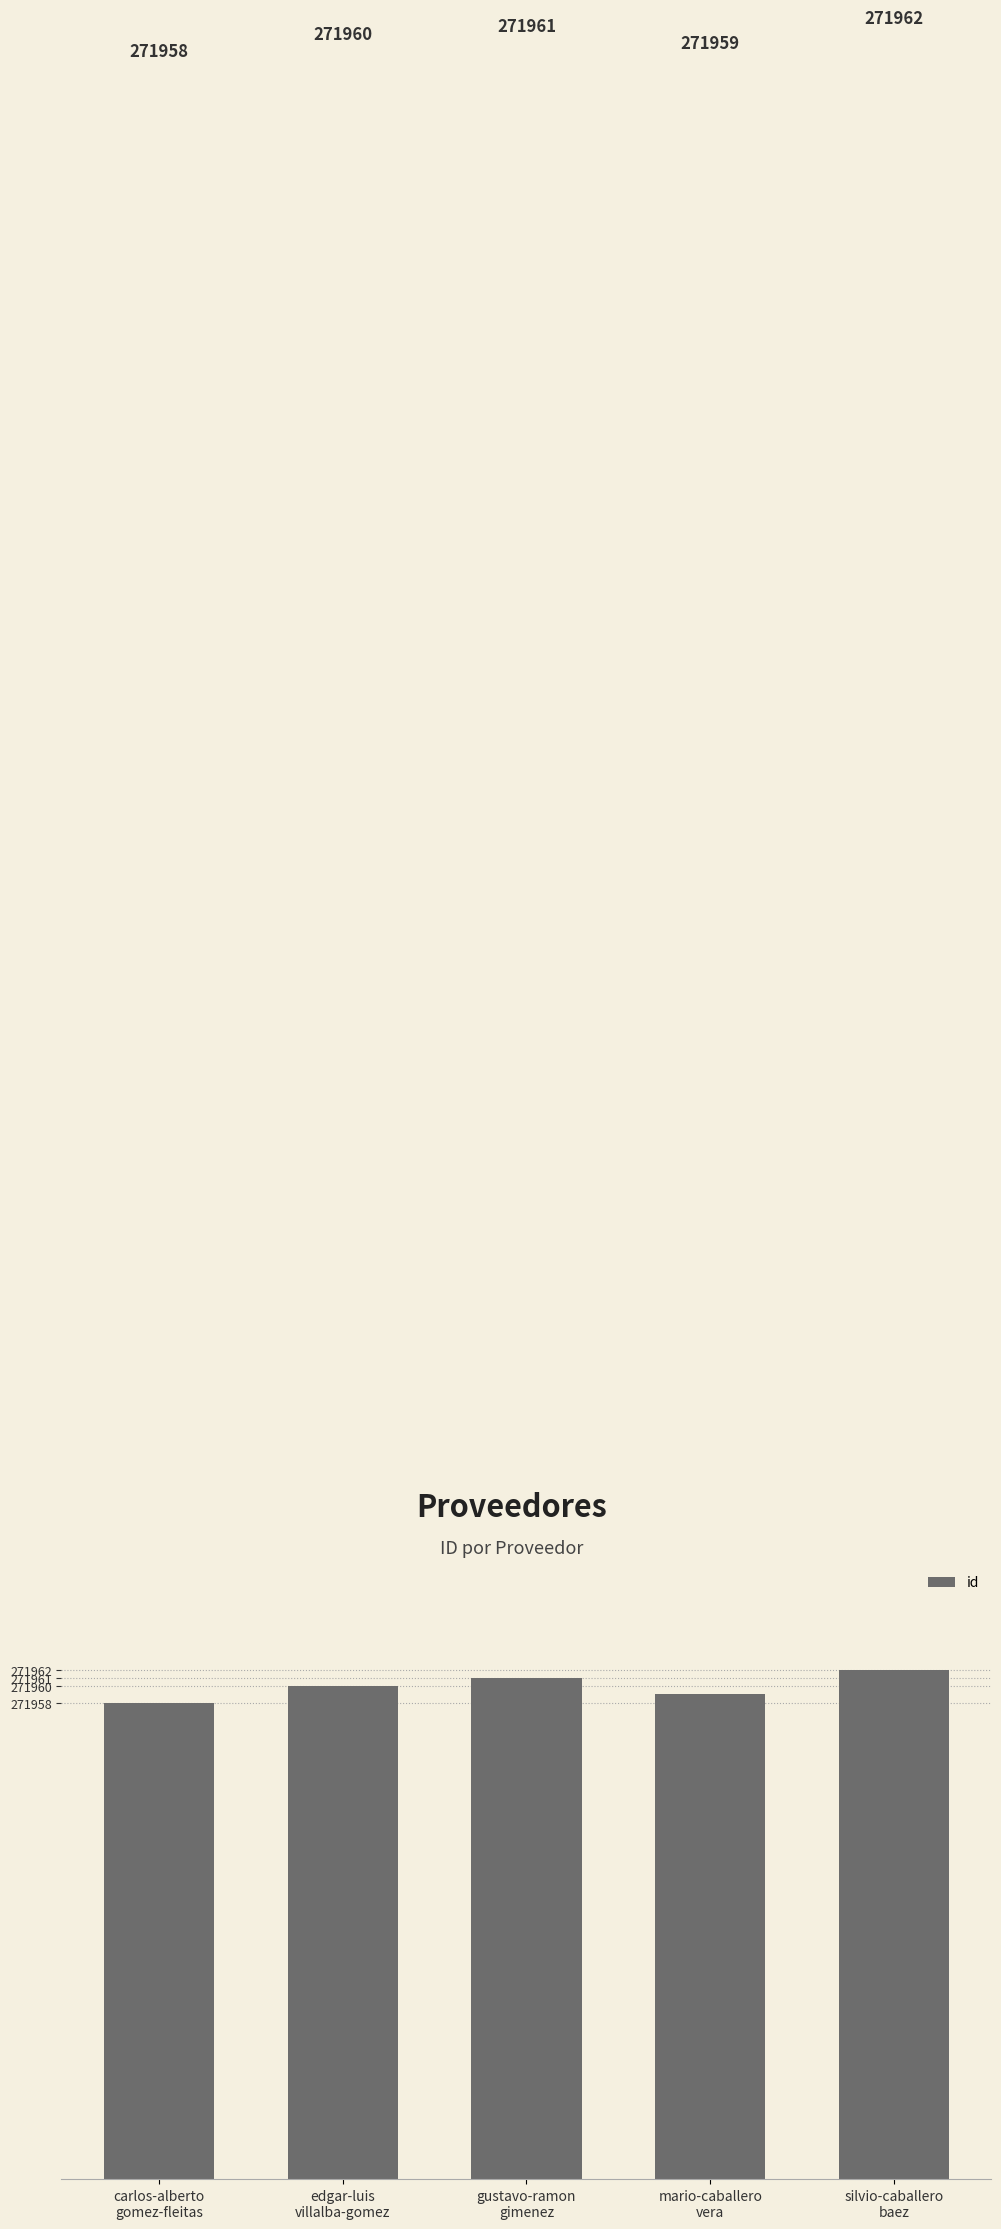

Between carlos-alberto
gomez-fleitas and mario-caballero
vera, which is larger?

mario-caballero
vera